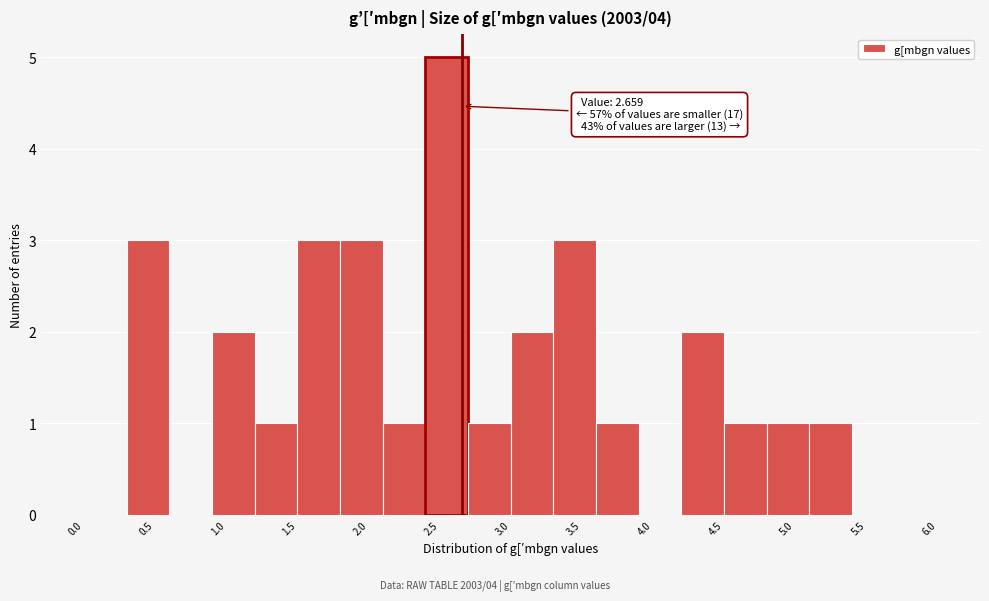

Which range on the x-axis has the tallest bar?

2.4 to 2.7